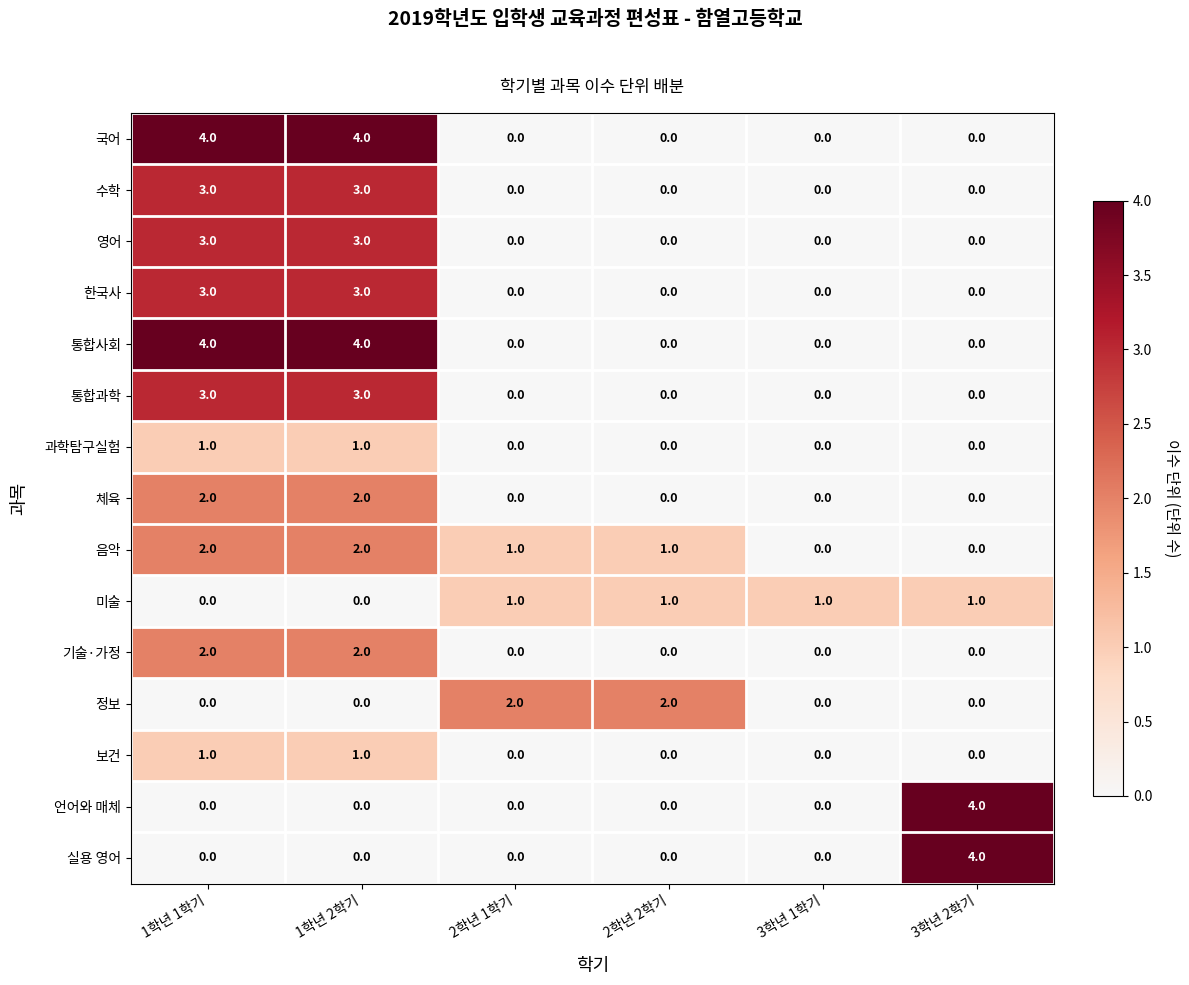

What is the difference between the highest and lowest values at 3학년 2학기?

4